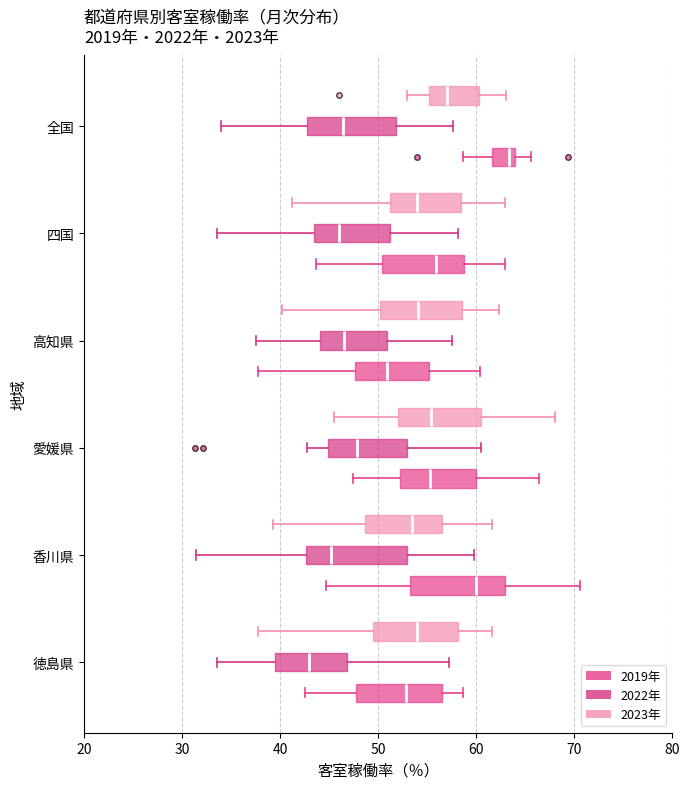

Reading bottom to top, transcribe this box plot: for each box, give where its median line is, the range the box spans, and where its two whiskers end, as read against the x-axis. The values are not printed on the chart, so give them approximately, as read against the axis.

徳島県 (2019年): median 53, box 48 to 56, whiskers 43 to 59
徳島県 (2022年): median 43, box 40 to 47, whiskers 34 to 57
徳島県 (2023年): median 54, box 49 to 58, whiskers 38 to 62
香川県 (2019年): median 60, box 53 to 63, whiskers 45 to 71
香川県 (2022年): median 45, box 43 to 53, whiskers 31 to 60
香川県 (2023年): median 53, box 49 to 57, whiskers 39 to 62
愛媛県 (2019年): median 55, box 52 to 60, whiskers 47 to 66
愛媛県 (2022年): median 48, box 45 to 53, whiskers 43 to 61
愛媛県 (2023年): median 55, box 52 to 61, whiskers 46 to 68
高知県 (2019年): median 51, box 48 to 55, whiskers 38 to 60
高知県 (2022年): median 47, box 44 to 51, whiskers 38 to 58
高知県 (2023年): median 54, box 50 to 59, whiskers 40 to 62
四国 (2019年): median 56, box 50 to 59, whiskers 44 to 63
四国 (2022年): median 46, box 44 to 51, whiskers 34 to 58
四国 (2023年): median 54, box 51 to 58, whiskers 41 to 63
全国 (2019年): median 63, box 62 to 64, whiskers 59 to 66
全国 (2022年): median 46, box 43 to 52, whiskers 34 to 58
全国 (2023年): median 57, box 55 to 60, whiskers 53 to 63